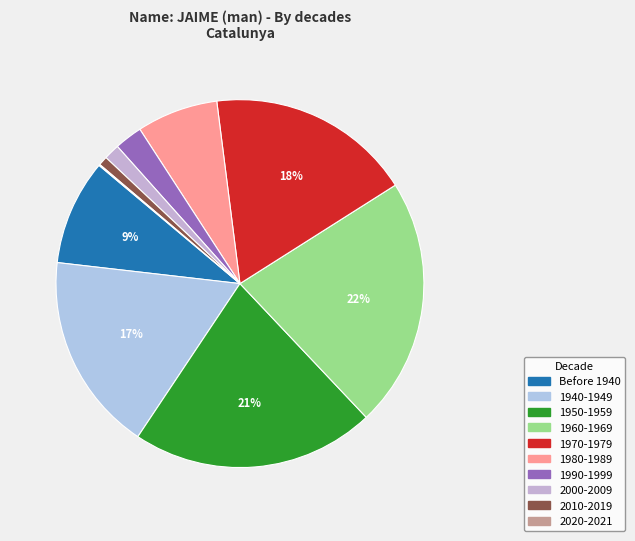

Combined, do 2010-2019 and 1980-1989 account for over 50%?

No